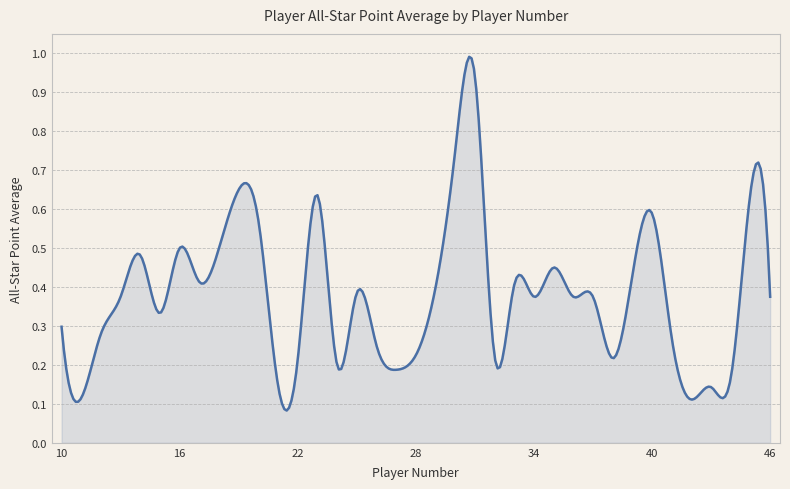

How many lines are shown in the chart?

1